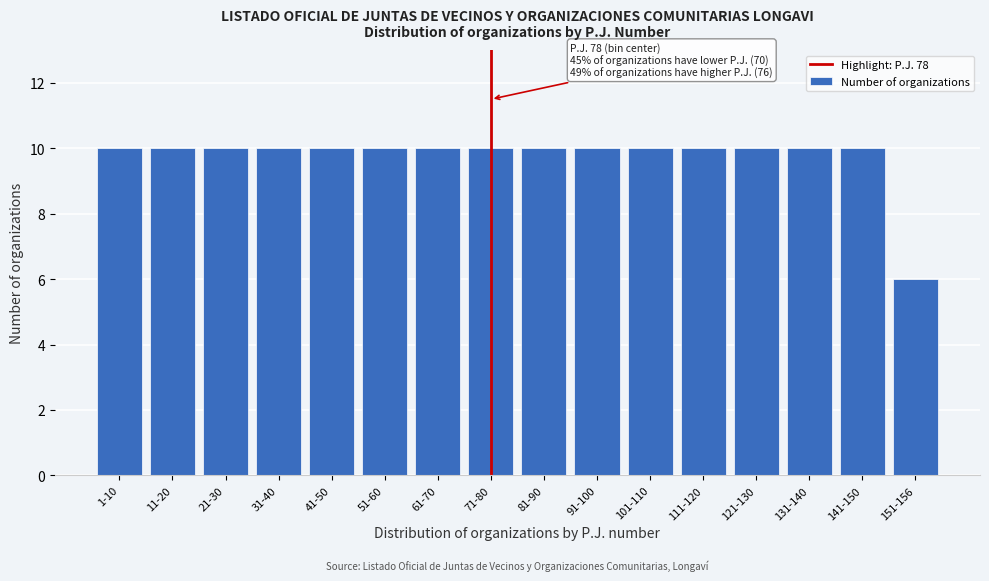

Reading left to right, extract all data points from this chart.

10	10	10	10	10	10	10	10	10	10	10	10	10	10	10	6